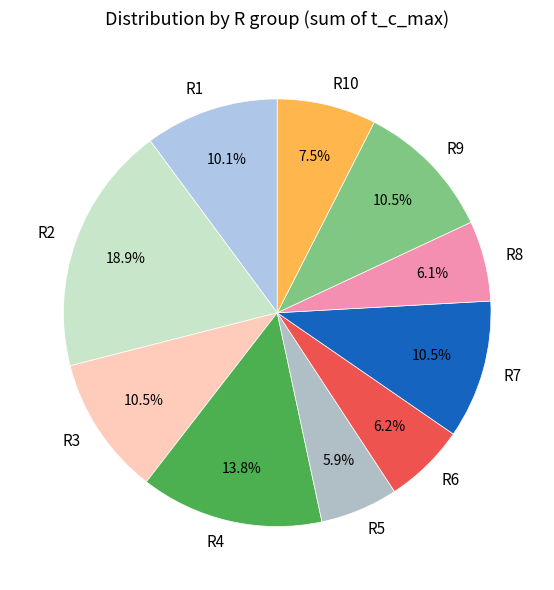

Which slice is the largest?

R2